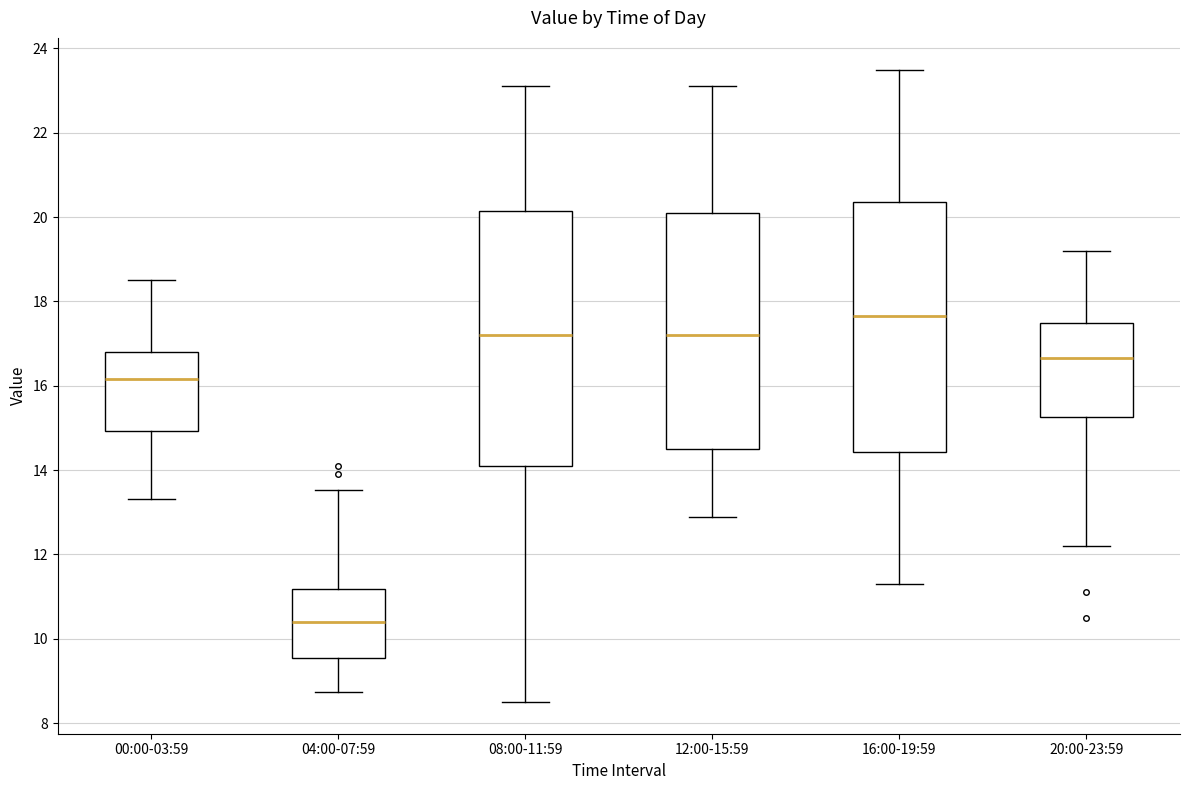

Reading left to right, transcribe this box plot: for each box, give where its median line is, the range the box spans, and where its two whiskers end, as read against the y-axis. The values are not printed on the chart, so give them approximately, as read against the axis.

00:00-03:59: median 16.2, box 15.0 to 16.8, whiskers 13.4 to 18.6
04:00-07:59: median 10.4, box 9.6 to 11.2, whiskers 8.8 to 13.6
08:00-11:59: median 17.2, box 14.2 to 20.2, whiskers 8.6 to 23.2
12:00-15:59: median 17.2, box 14.6 to 20.2, whiskers 13.0 to 23.2
16:00-19:59: median 17.6, box 14.4 to 20.4, whiskers 11.4 to 23.6
20:00-23:59: median 16.6, box 15.2 to 17.6, whiskers 12.2 to 19.2